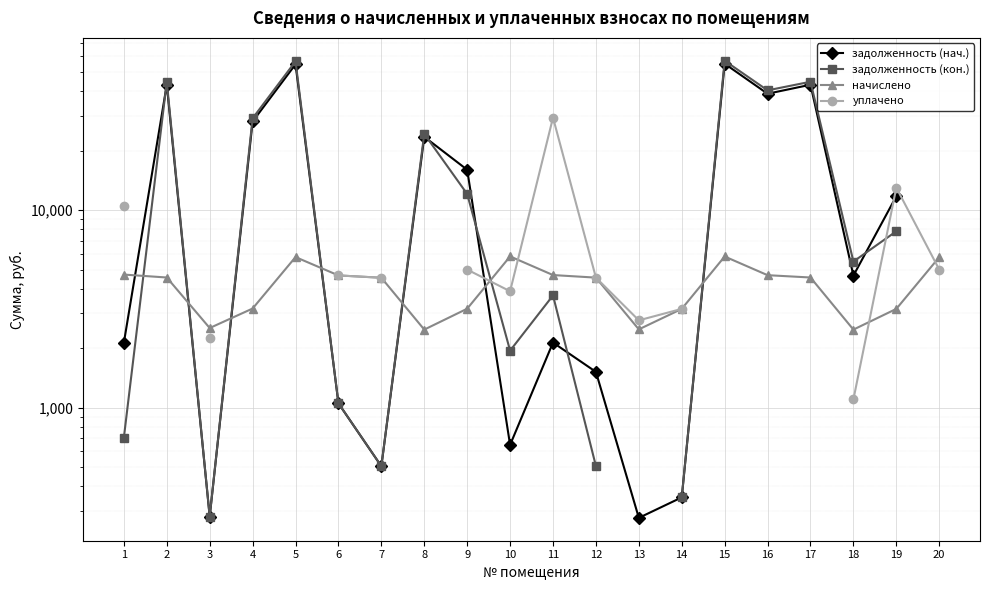

At how many categories does at least one series exceed 37785?

5